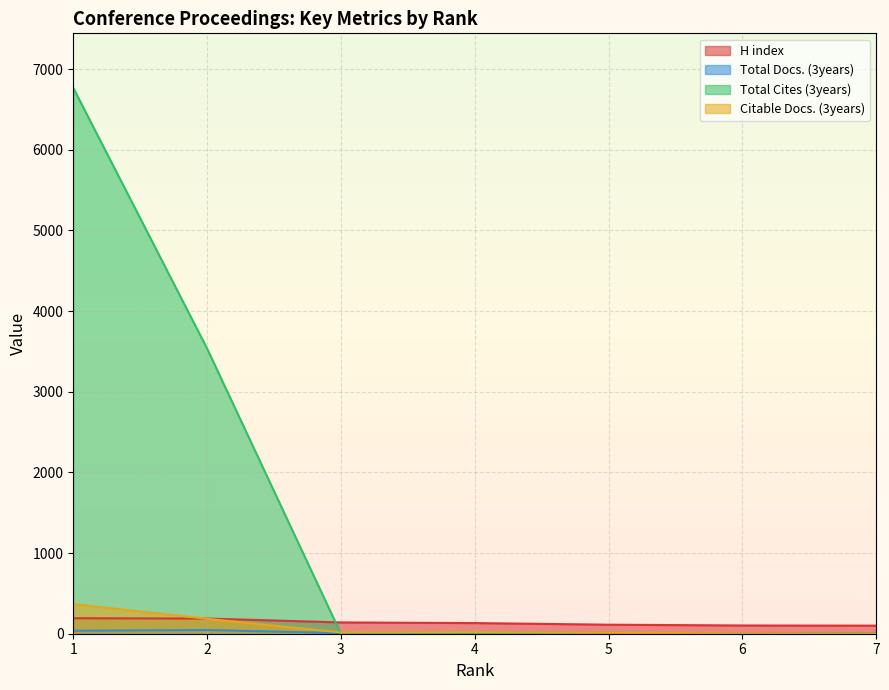

How many Total Cites (3years) values are between 0 and 3536?

6